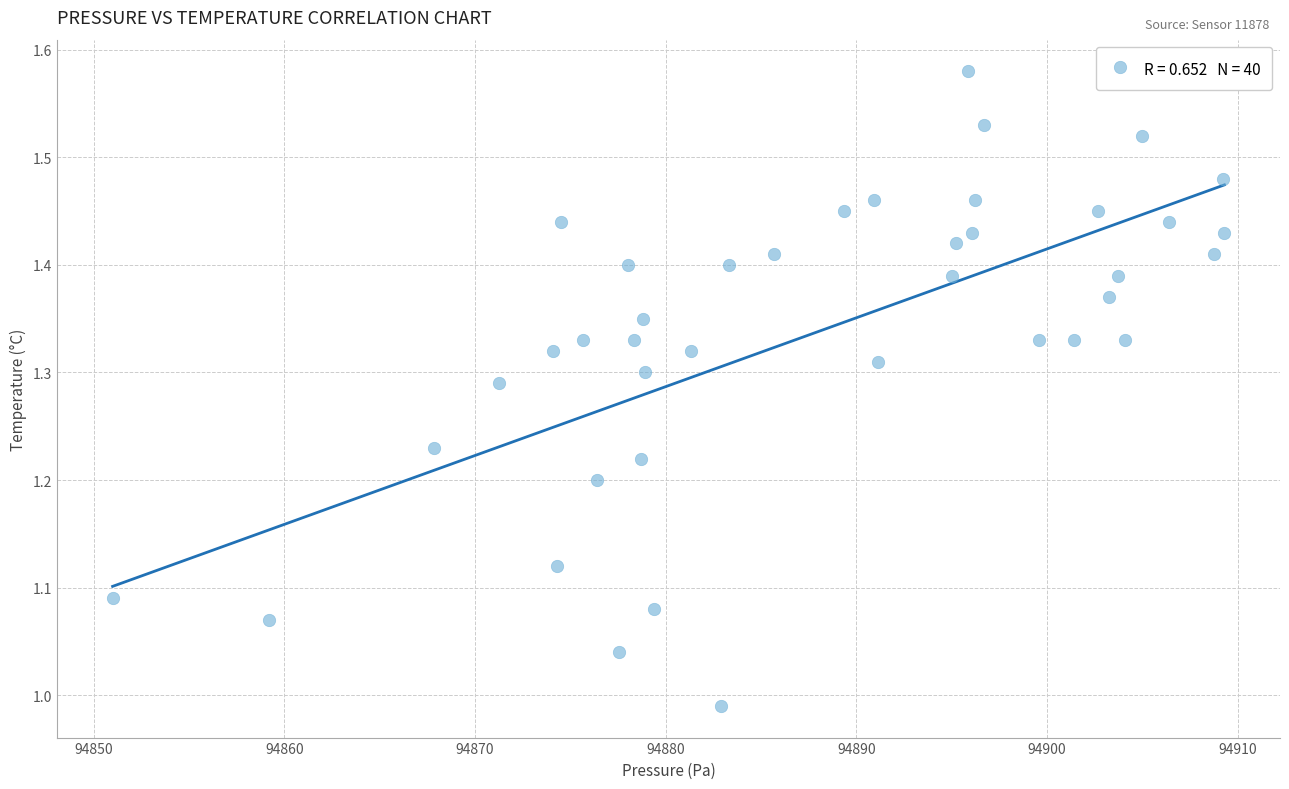

What is the range of Y values (max minus min)?

0.6